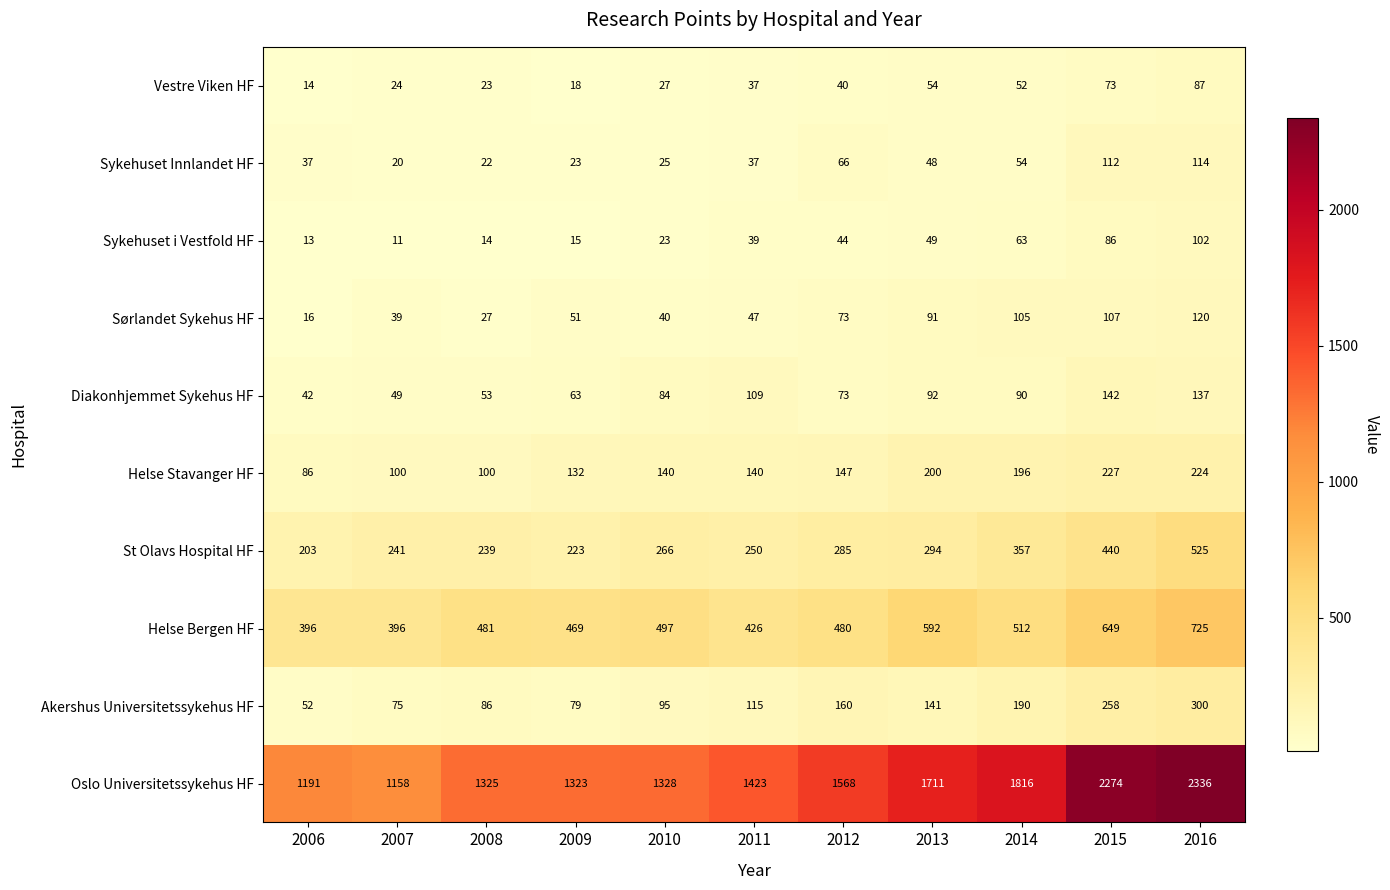

Rank the categories by Oslo Universitetssykehus HF value from highest to lowest.

2016, 2015, 2014, 2013, 2012, 2011, 2010, 2008, 2009, 2006, 2007